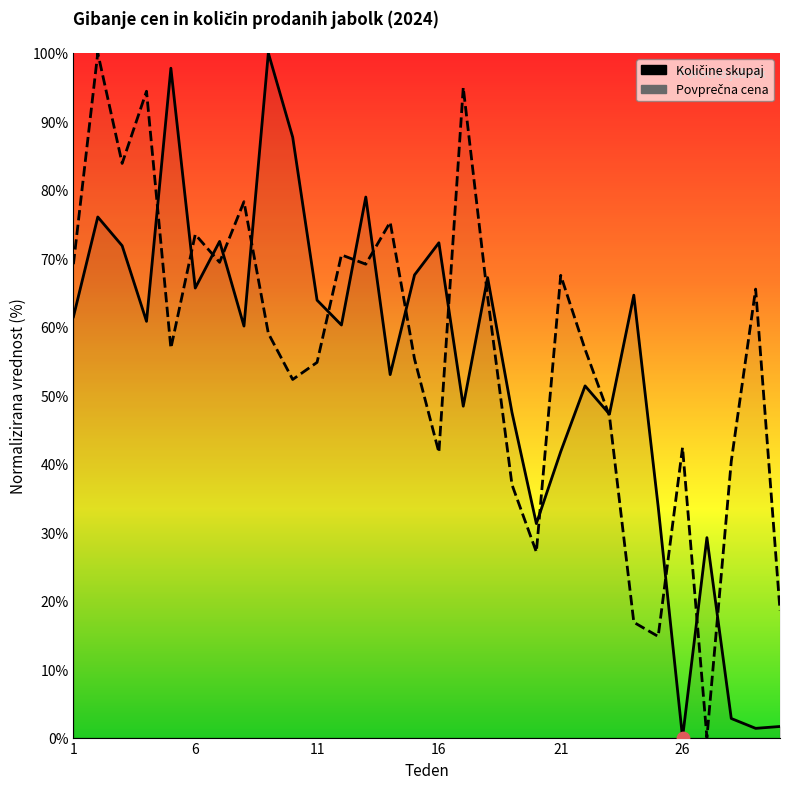

What are all the series names shown in the legend?

Količine skupaj, Povprečna cena